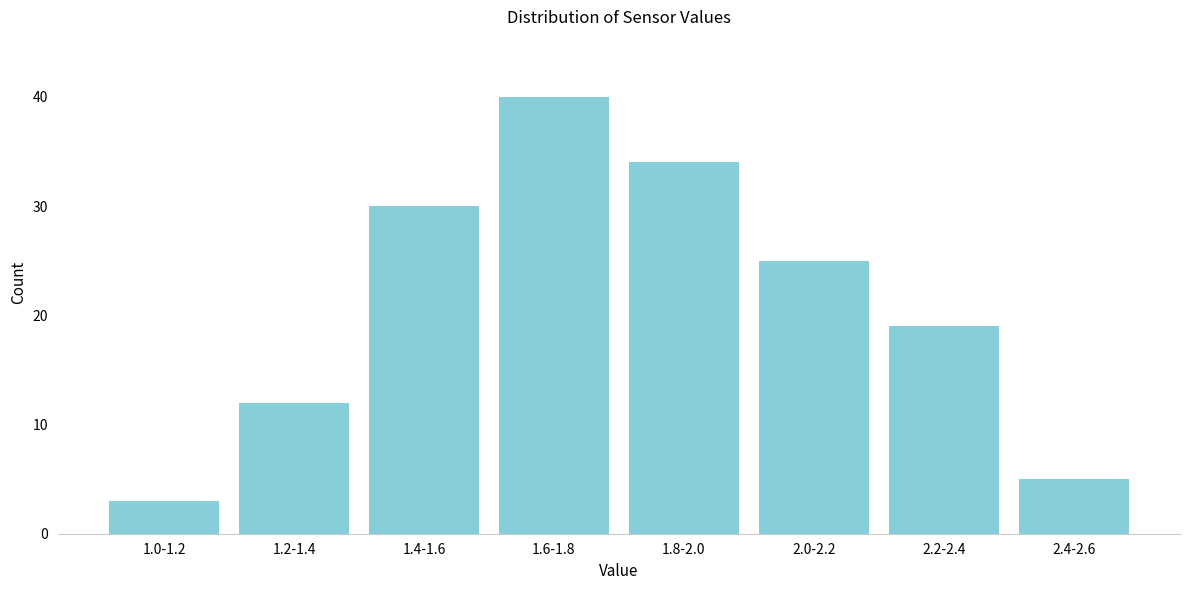

Reading left to right, list all the values displayed in this chart.

3	12	30	40	34	25	19	5